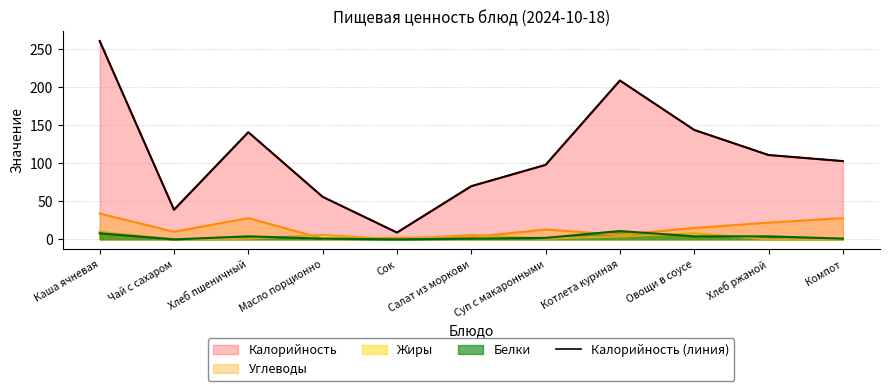

What is the maximum value shown in the chart?

261